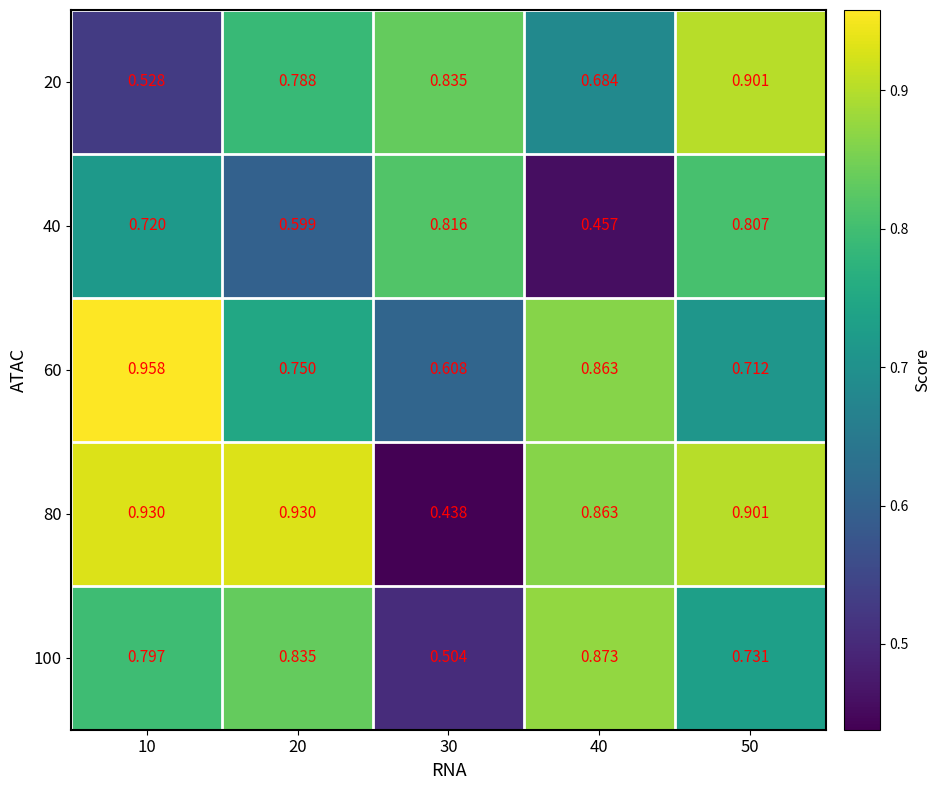

Between 30 and 50, which series saw the biggest shift?

80